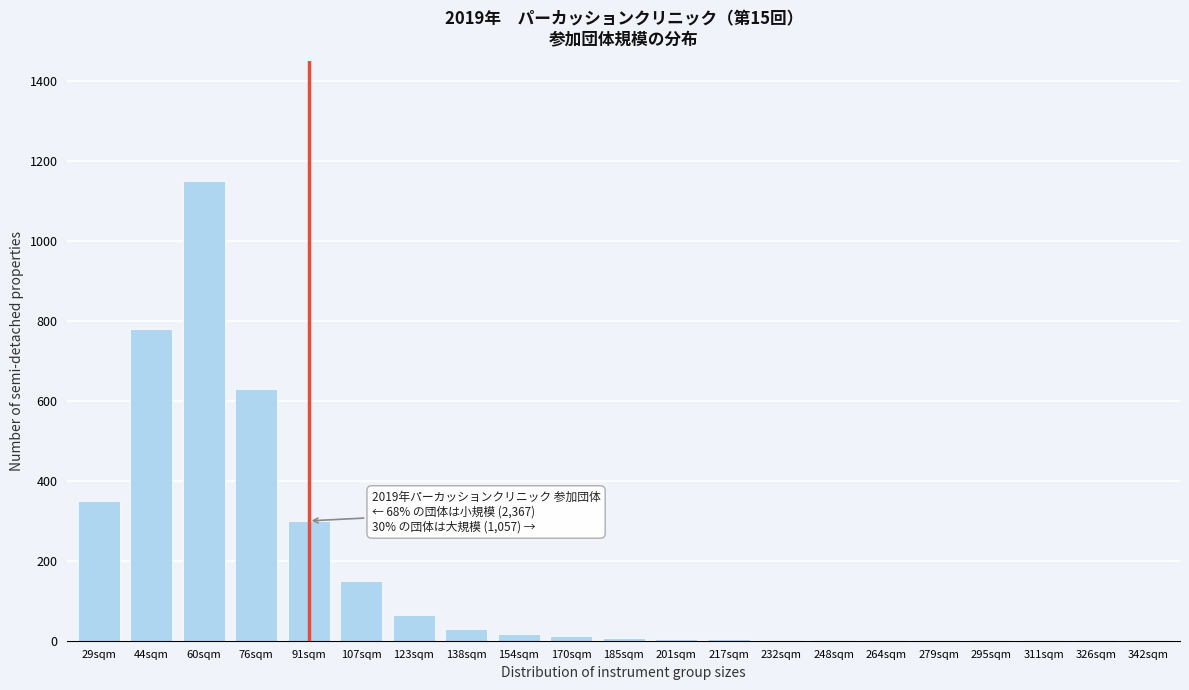

What is the sum of all values?

3514